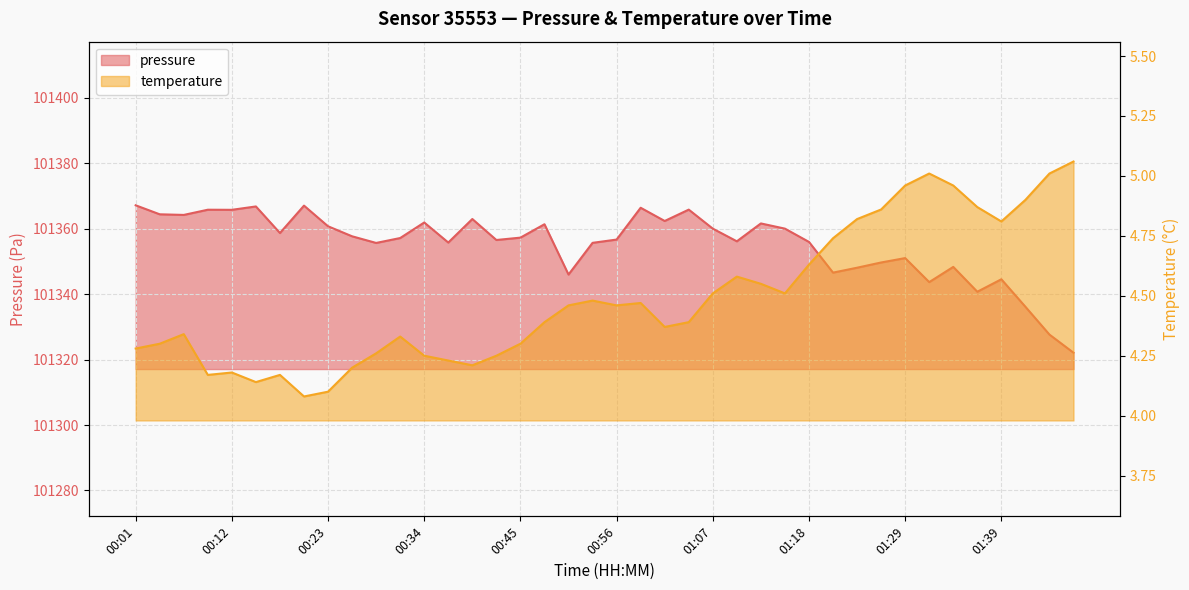

What is the sum of all temperature values?

179.6